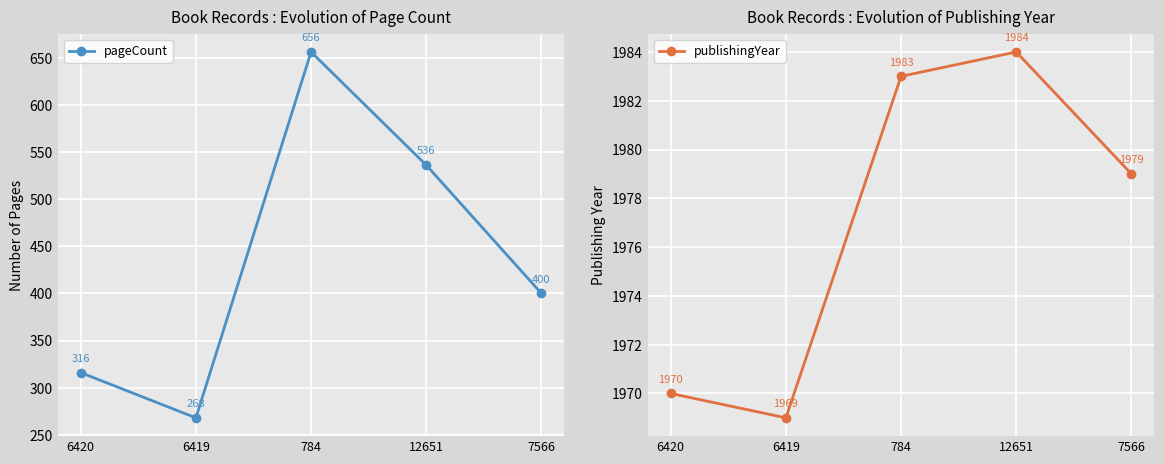

List the series in order of their overall mean, lowest first.

pageCount, publishingYear